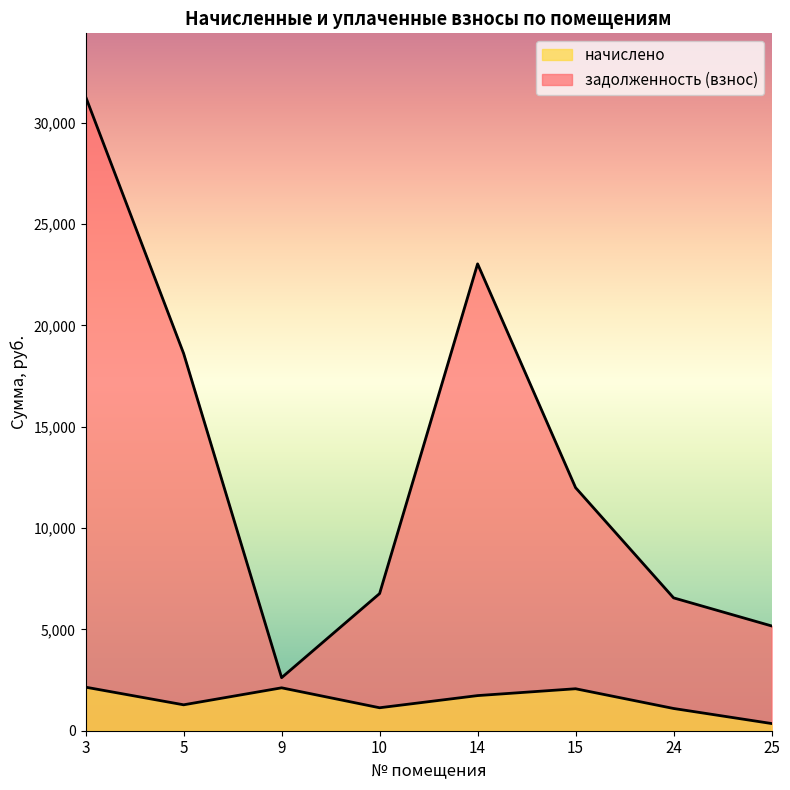

Is it true that начислено equals 123.0 at 25?

False